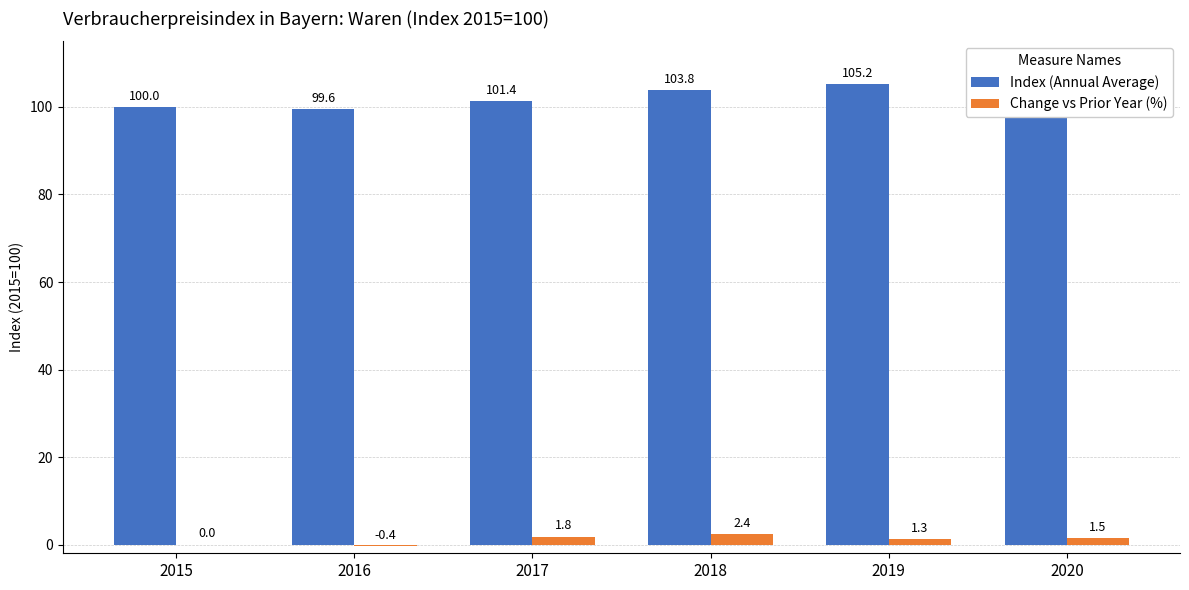

Count the number of data series in this chart.

2